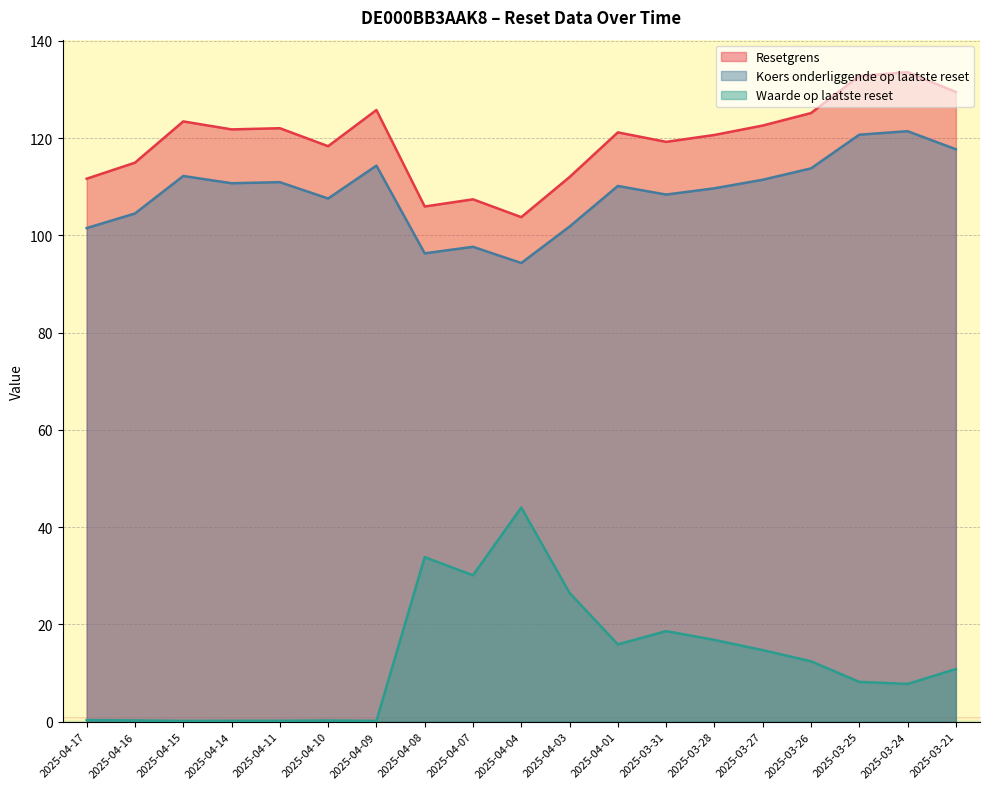

True or false: Koers onderliggende op laatste reset and Resetgrens cross at least once.

False